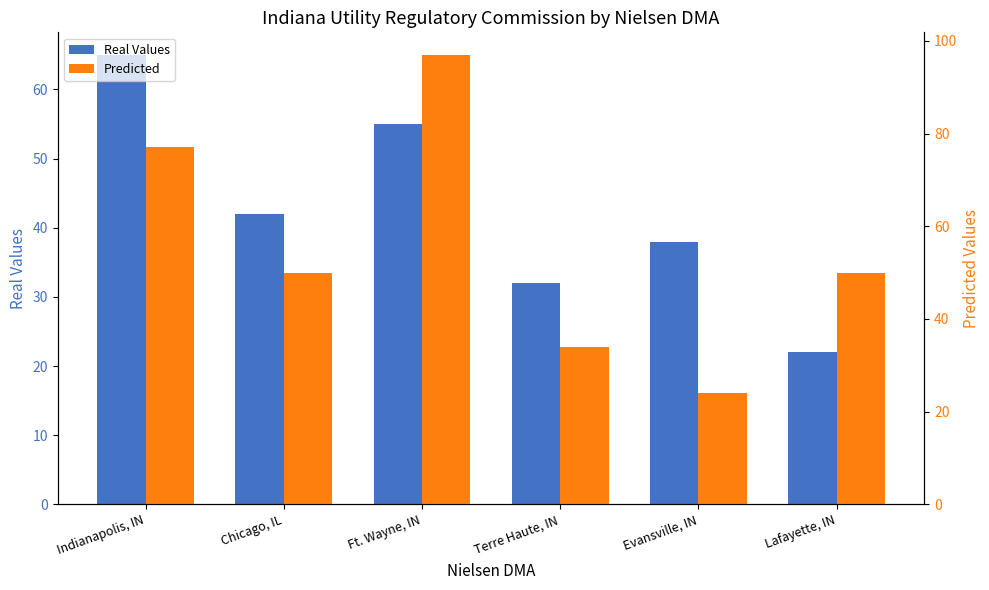

What value does the Predicted series have at Evansville, IN?

24